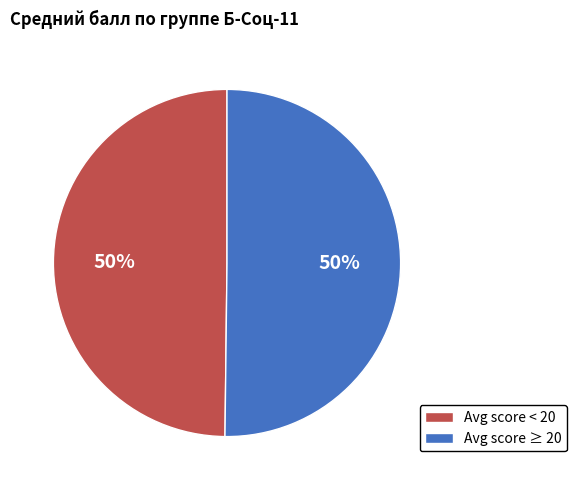

Is the sum of Avg score ≥ 20 and Avg score < 20 greater than half?

Yes